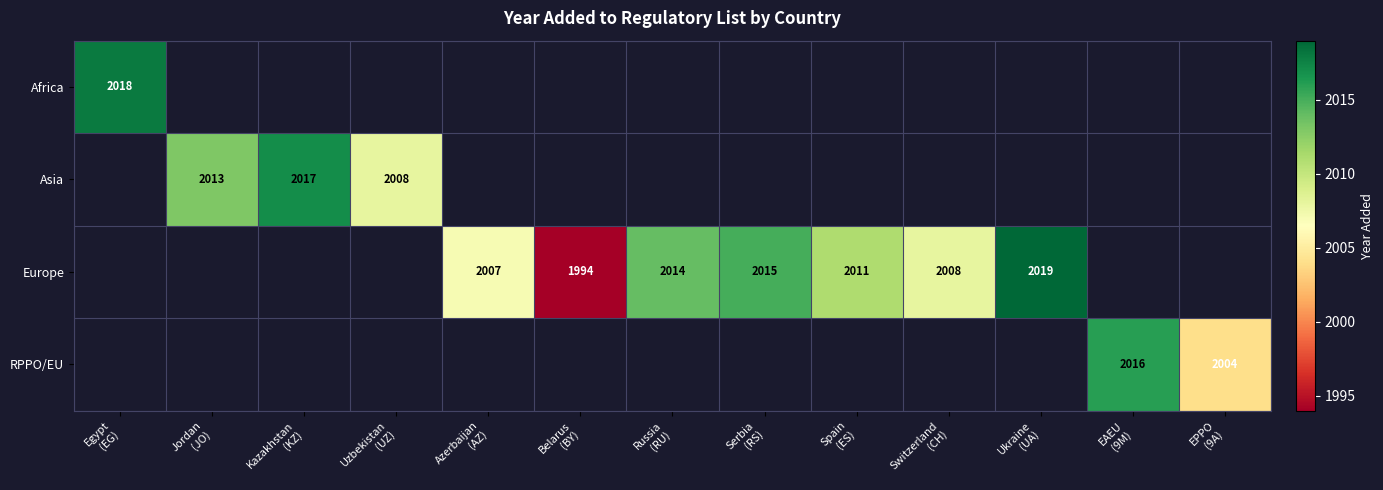

What value does the Europe series have at Azerbaijan (AZ)?

2007.0